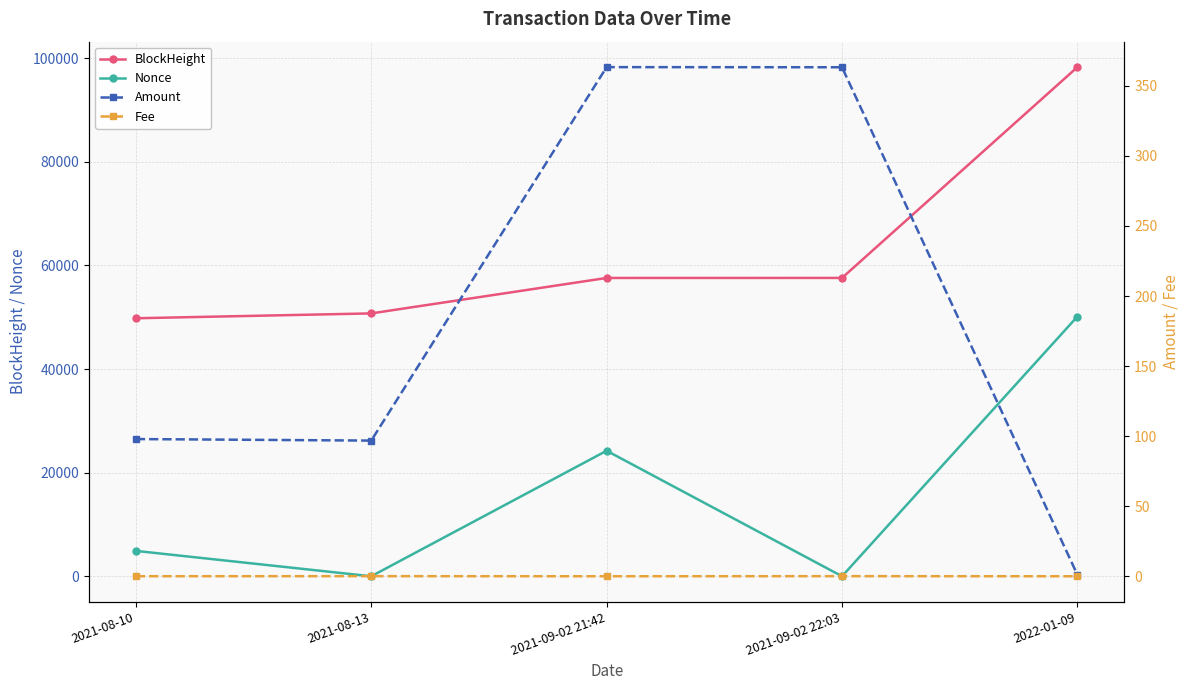

Reading left to right, what are all the values shown in this chart?

BlockHeight: 49803.0	50740.0	57582.0	57588.0	98278.0
Nonce: 4901.0	0.0	24229.0	1.0	50138.0
Amount: 97.9	96.8	363.4	363.3	1.1
Fee: 0.1	0.1	0.0	0.1	0.0